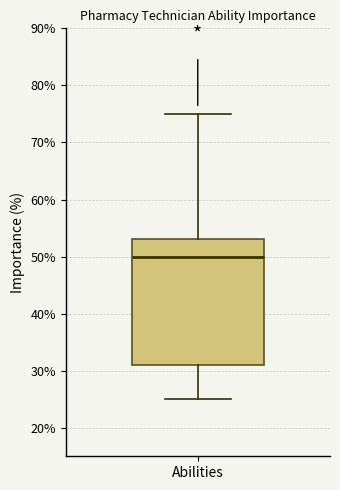

Read this box plot against the y-axis: the position of the median line, the range covered by the box, and the ends of both whiskers. The values are not printed on the chart, so give them approximately, as read against the axis.

median 50, box 31 to 53, whiskers 25 to 75